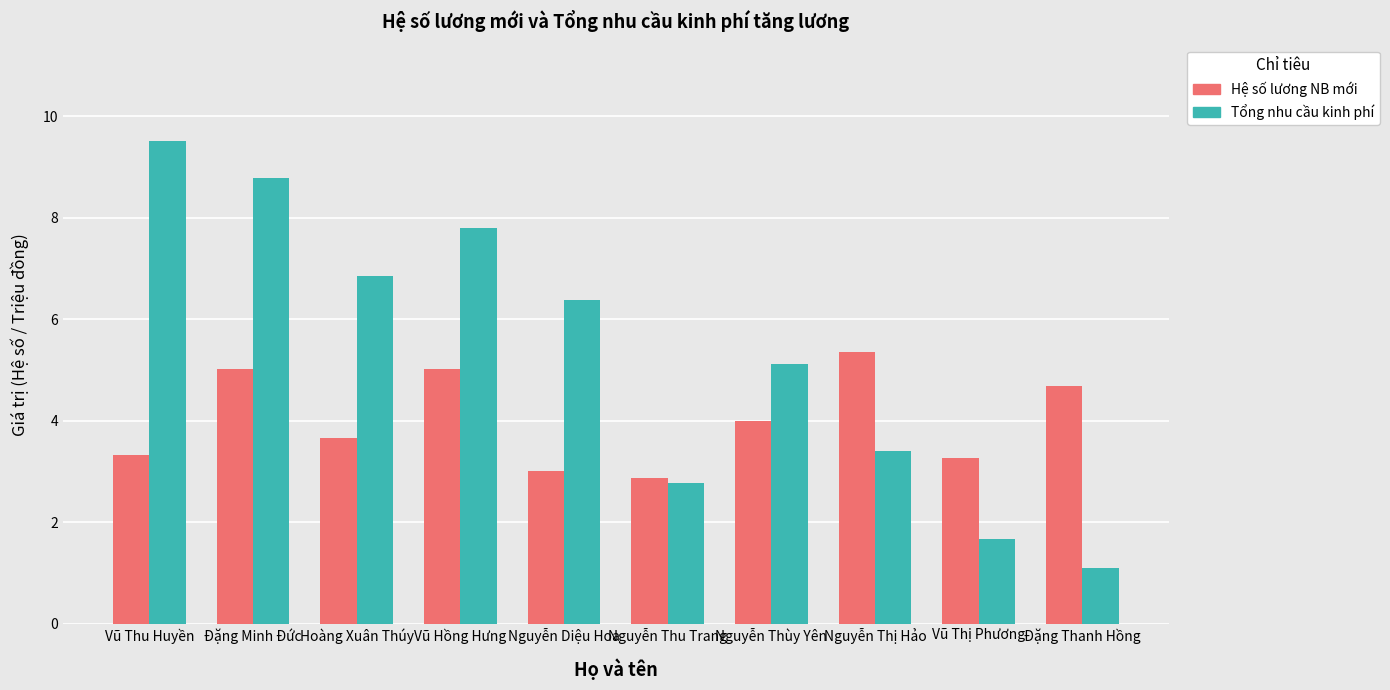

What is the value of the Hệ số lương NB mới bar at the 5th from the left?

3.0